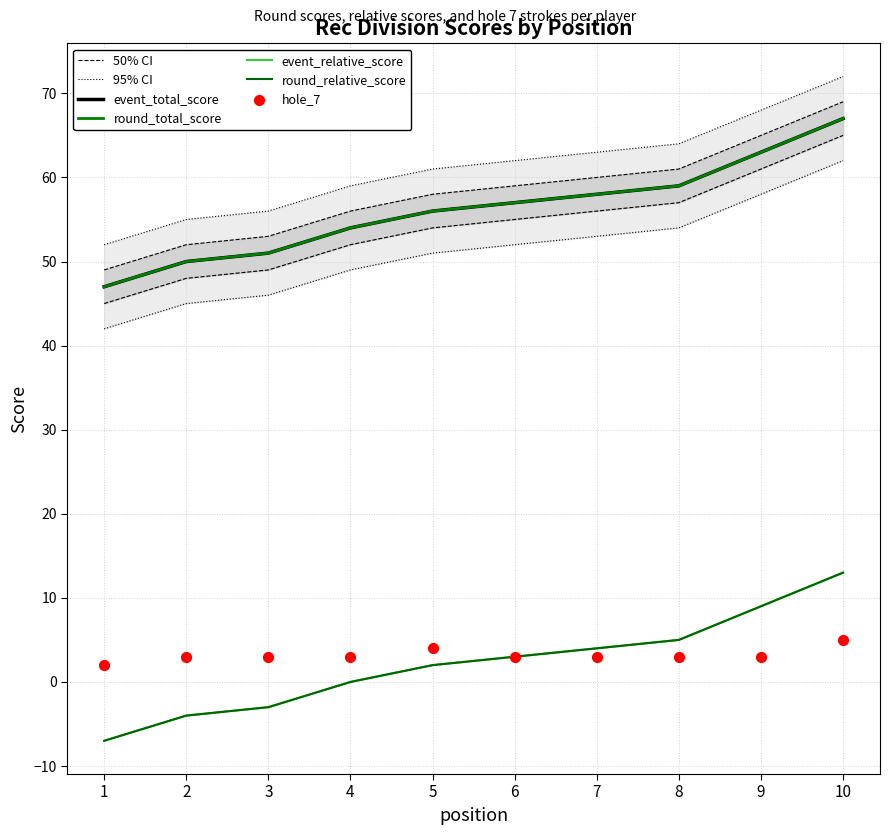

What are all the series names shown in the legend?

event_relative_score, event_total_score, round_relative_score, round_total_score, hole_7